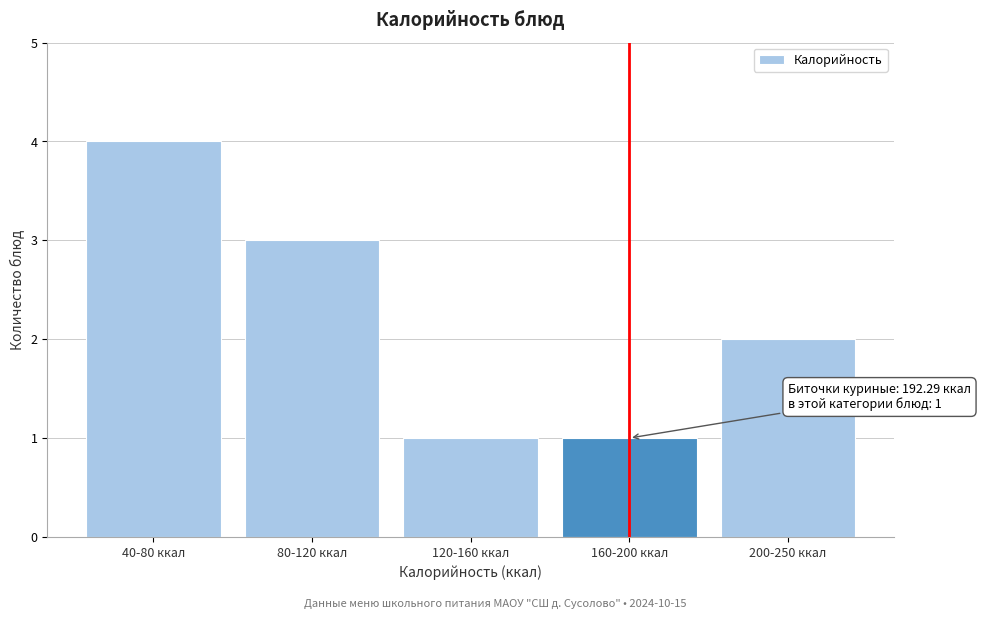

Reading right to left, extract all data points from this chart.

2	1	1	3	4